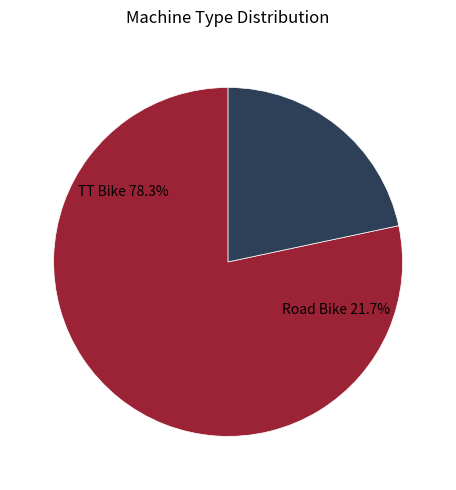

What percentage is the Road Bike slice, to the nearest percent?

22%